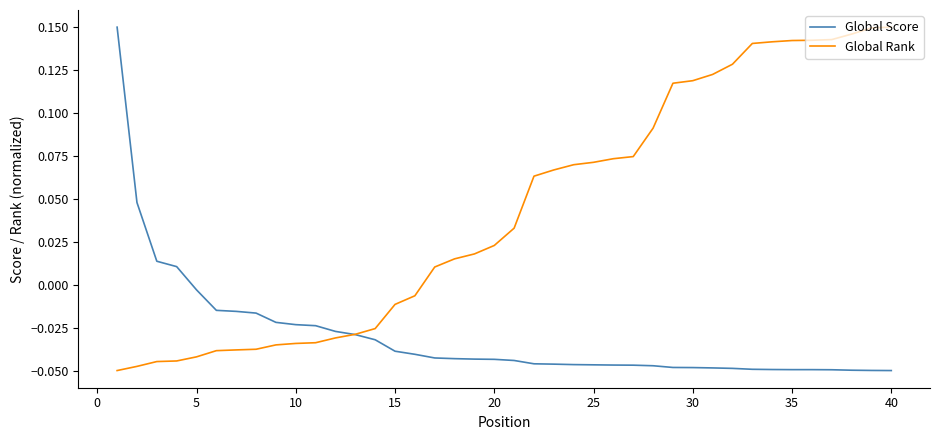

Which series has the largest total across all categories?

Global Rank